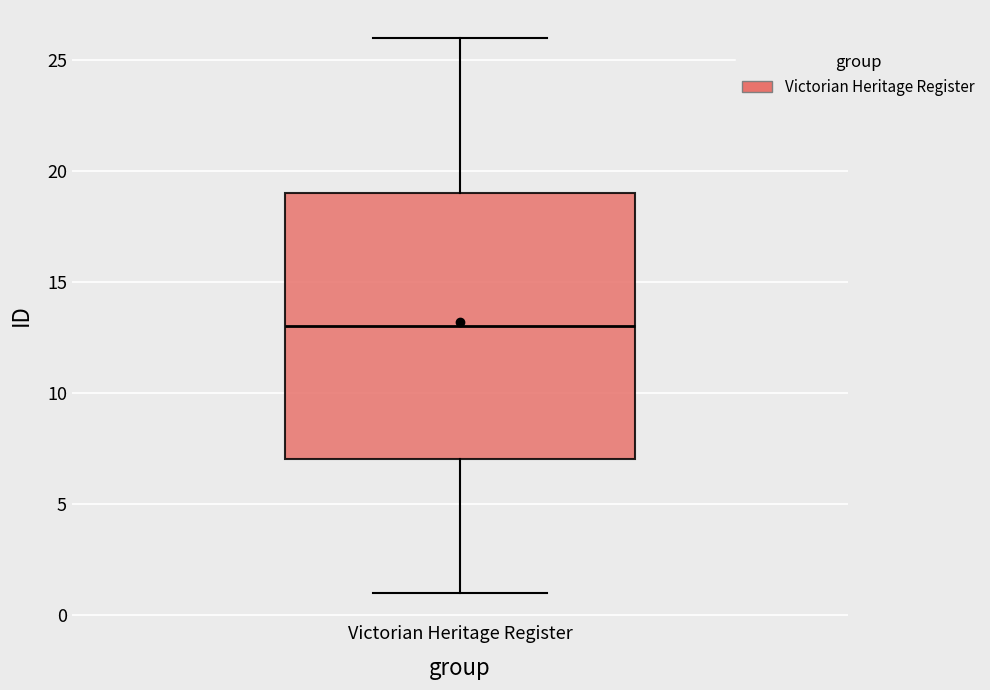

Where does the median line of the box for Victorian Heritage Register sit on the y-axis? The values are not printed on the chart, so give them approximately, as read against the axis.

13